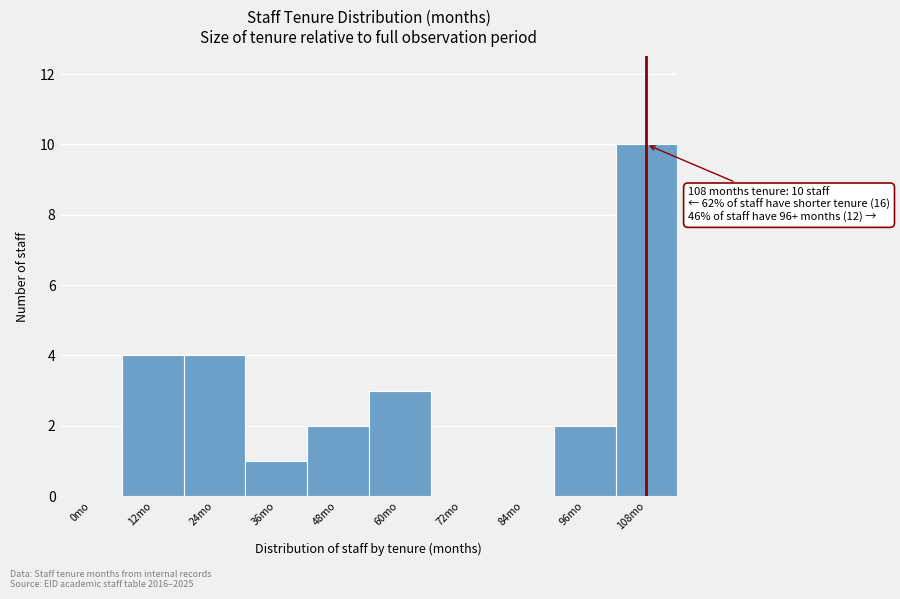

What is the sum of all values?

26